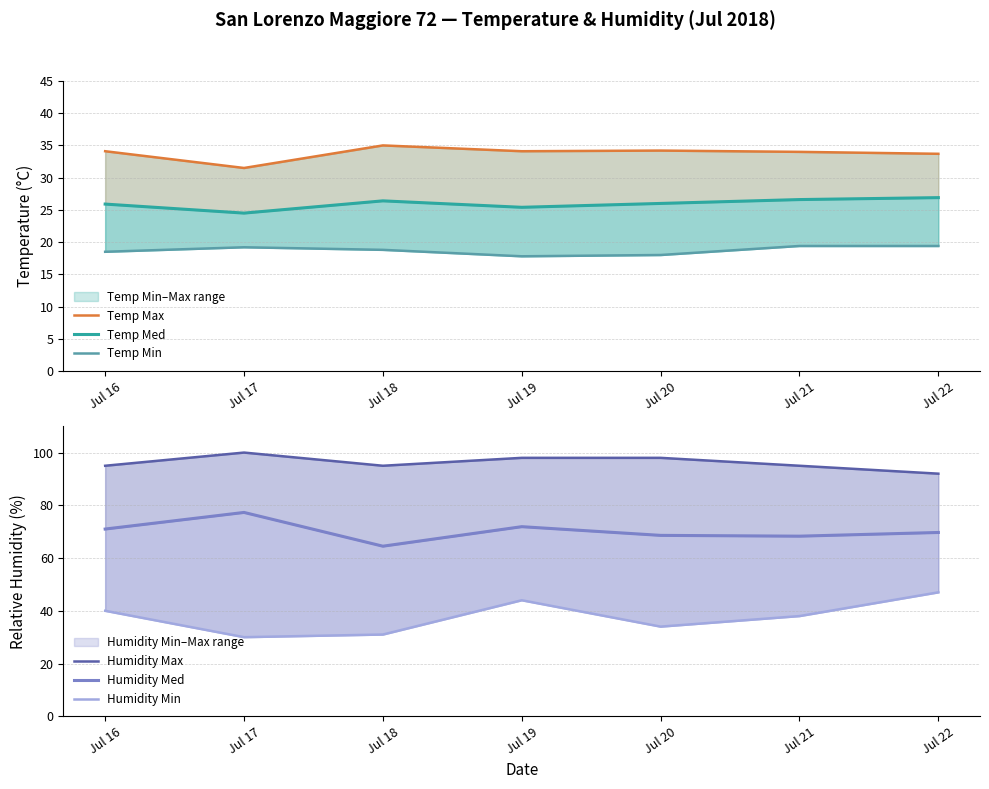

What is the sum of the Humidity Max values at Jul 20 and Jul 22?

190.0